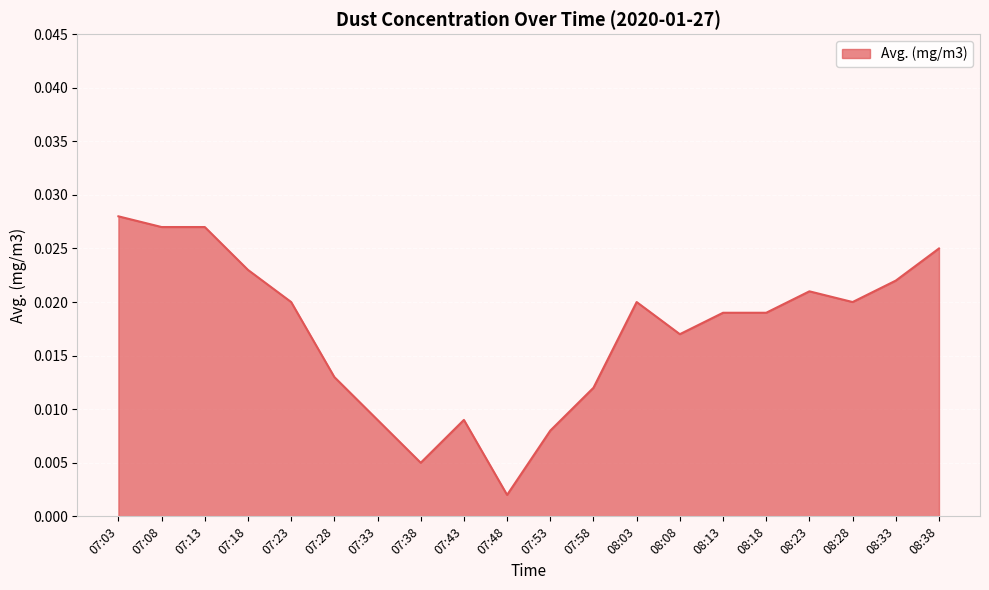

At which label is the value closest to 0?

07:48